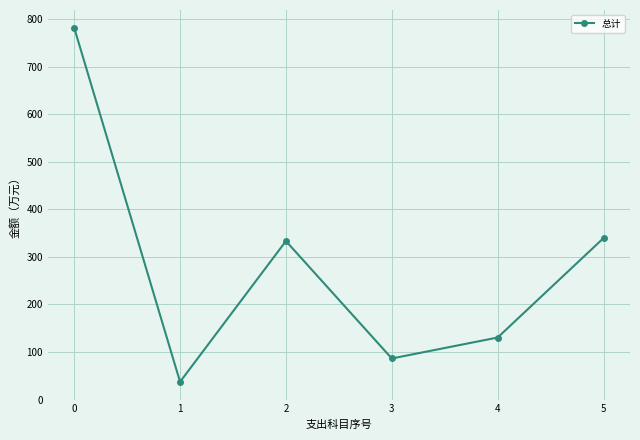

What value does the data have at 1?

37.2